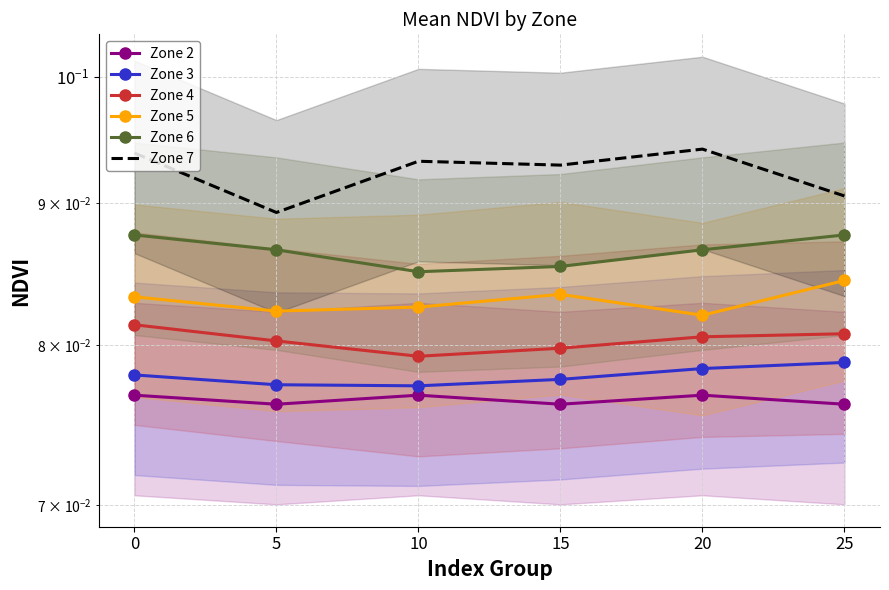

What is the sum of the Zone 2 values at 15 and 0?

0.2